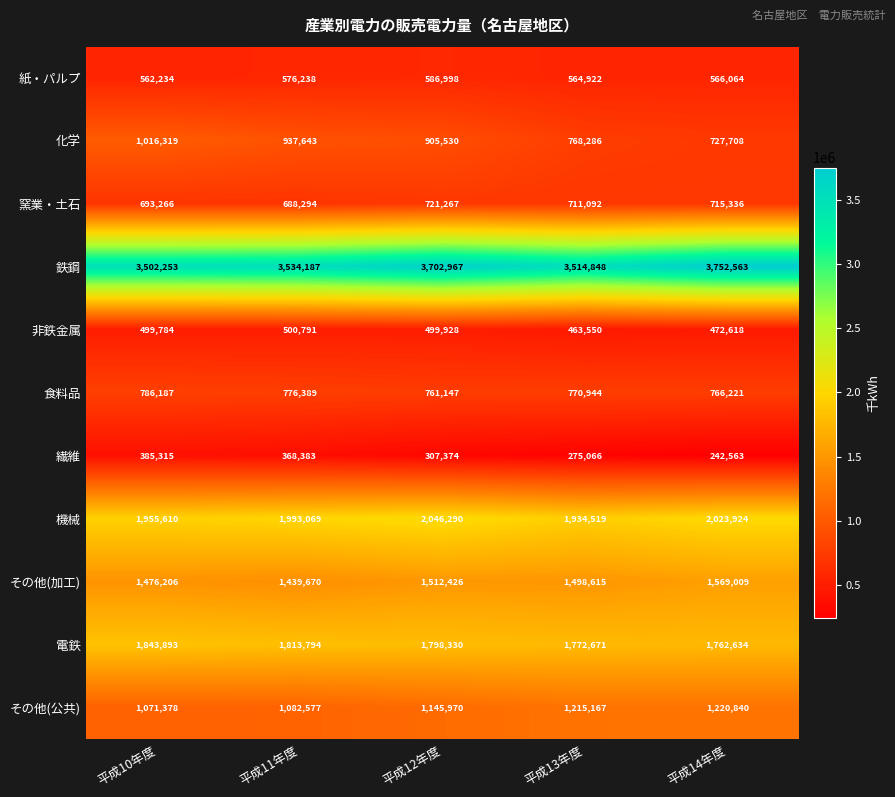

What is the total value across all series at 平成13年度?

13489680